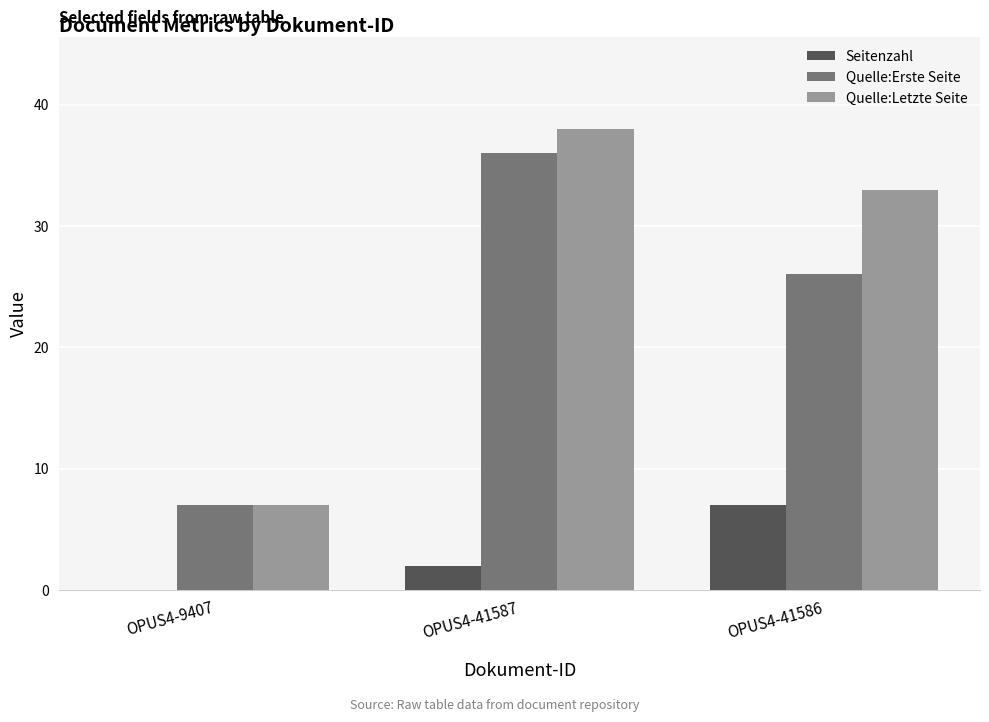

Between OPUS4-9407 and OPUS4-41586, which series saw the biggest shift?

Quelle:Letzte Seite